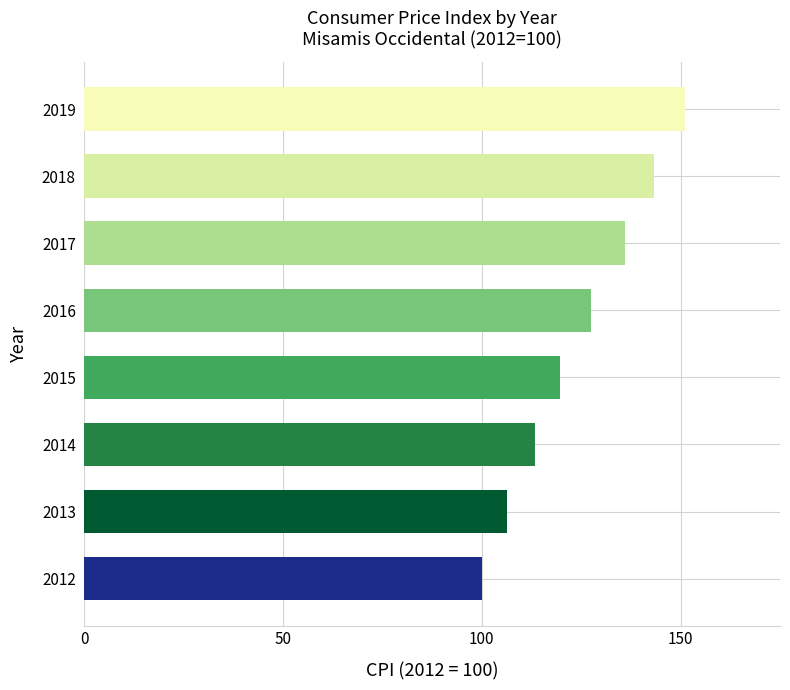

What is the ratio of the value at 2012 to the value at 2019?

0.7